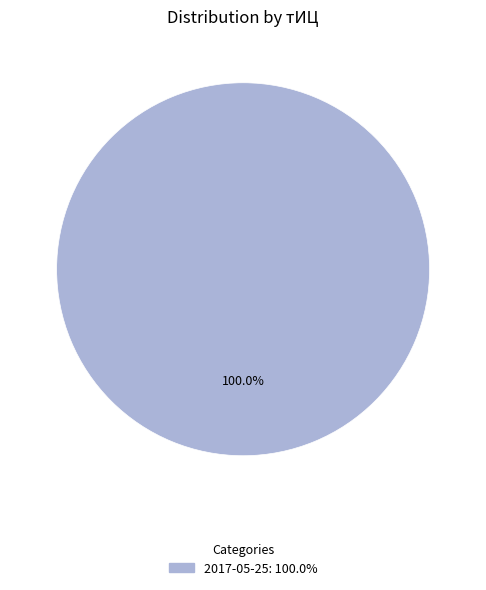

Does any single category account for the majority?

Yes